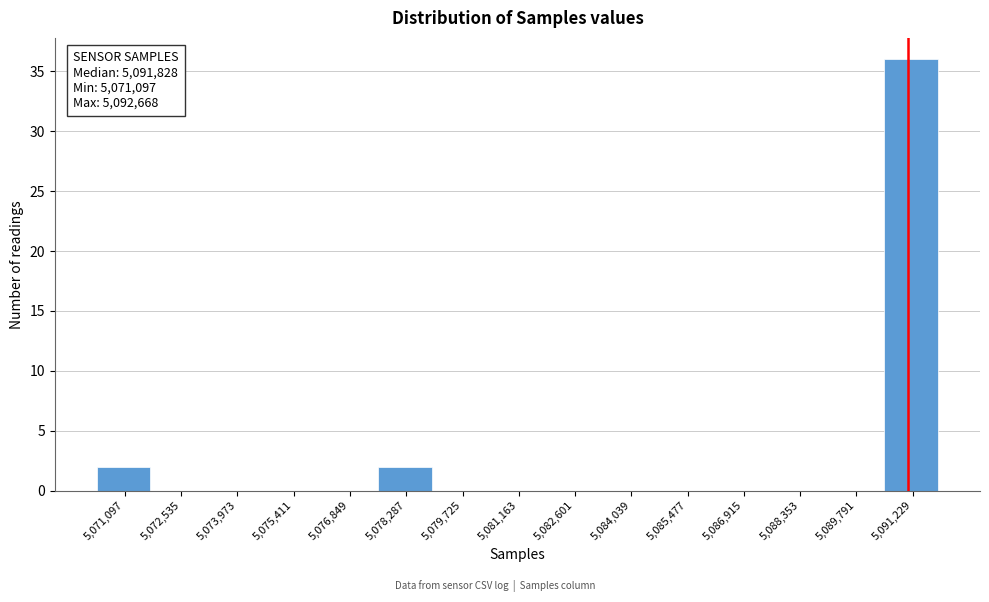

Reading left to right, list all the values displayed in this chart.

5,071,097=2	5,072,535=0	5,073,973=0	5,075,411=0	5,076,849=0	5,078,287=2	5,079,725=0	5,081,163=0	5,082,601=0	5,084,039=0	5,085,477=0	5,086,915=0	5,088,353=0	5,089,791=0	5,091,229=36